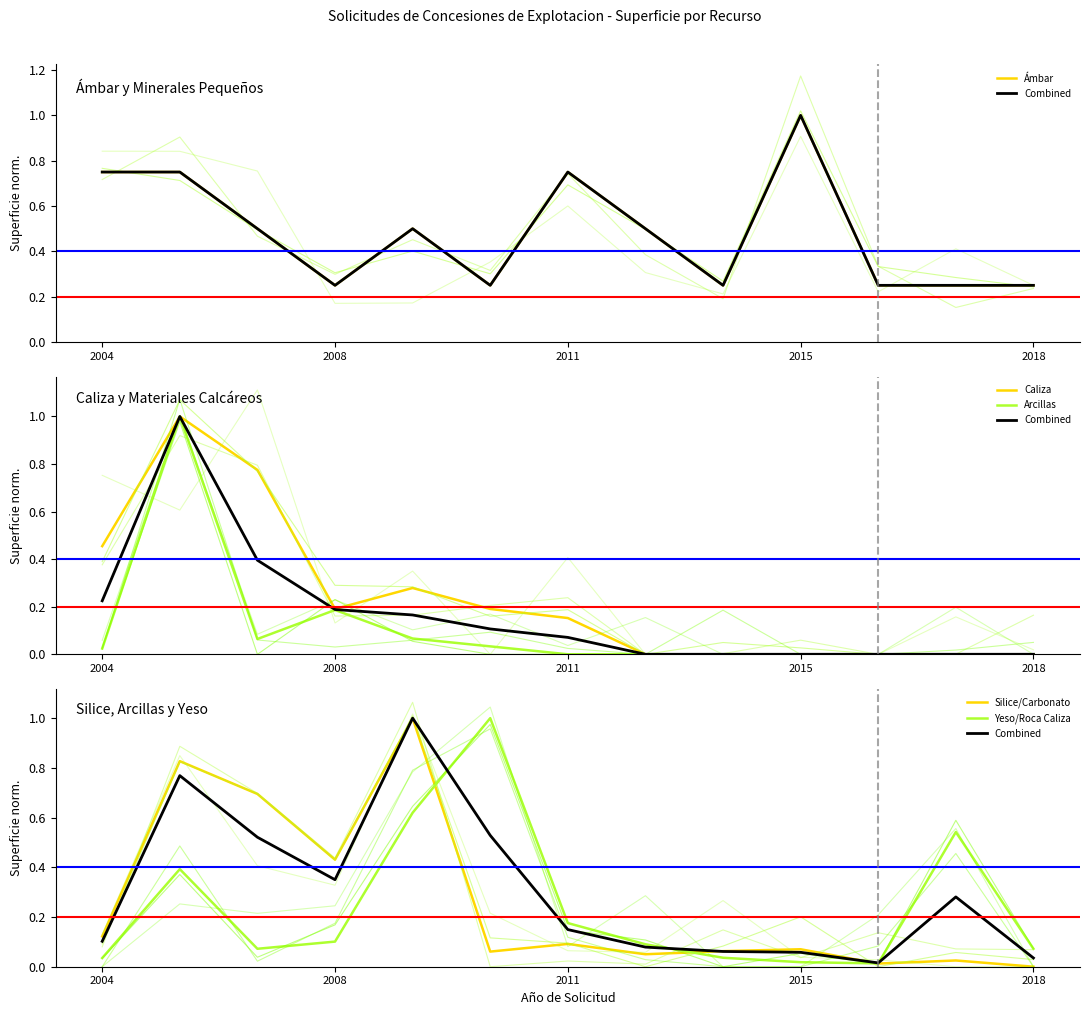

True or false: Combined has a value of 0.0 at 8.

False